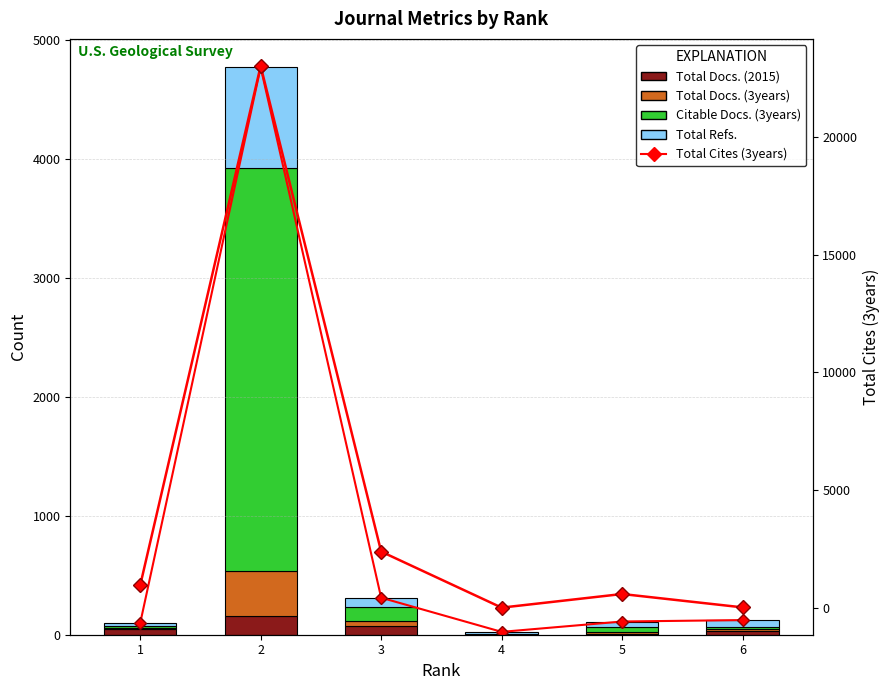

What is the difference between the highest and lowest values at 3?

2343